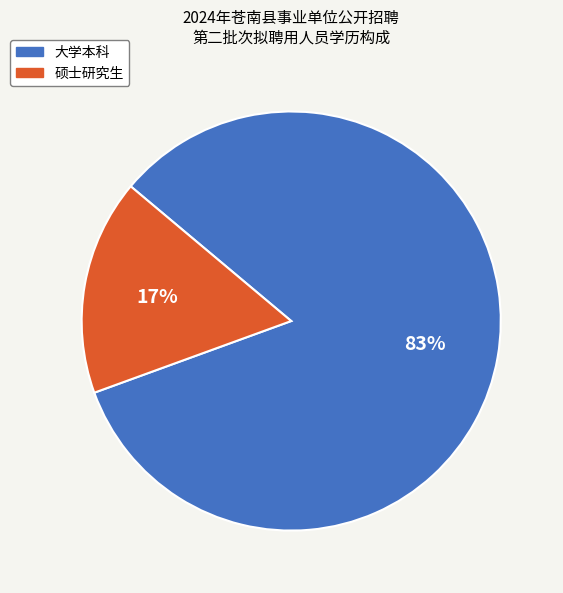

To the nearest percent, what is the combined percentage of 硕士研究生 and 大学本科?

100%